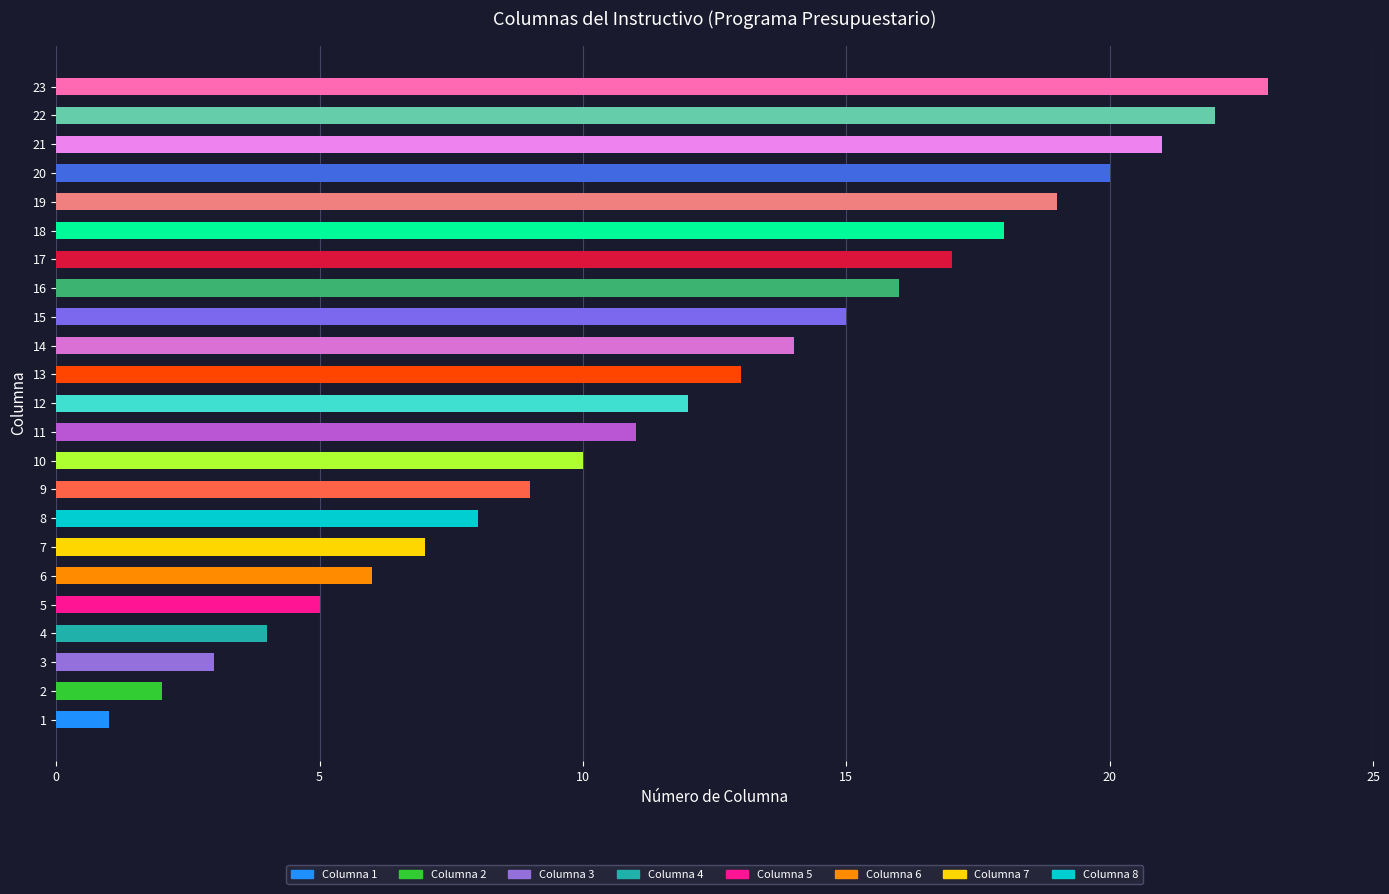

What is the greatest value displayed?

23